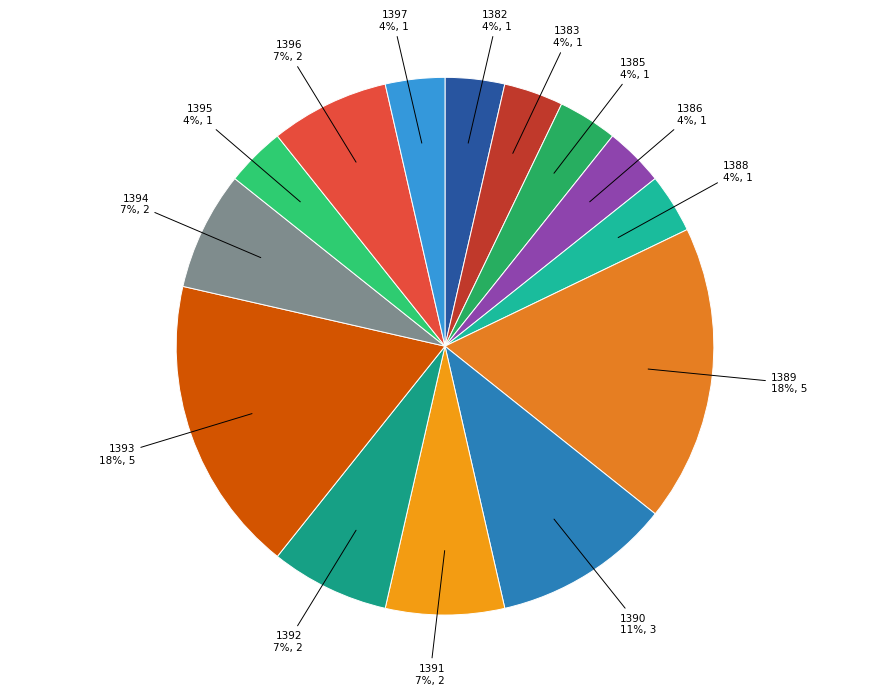

To the nearest percent, what is the average slice percentage?

7%